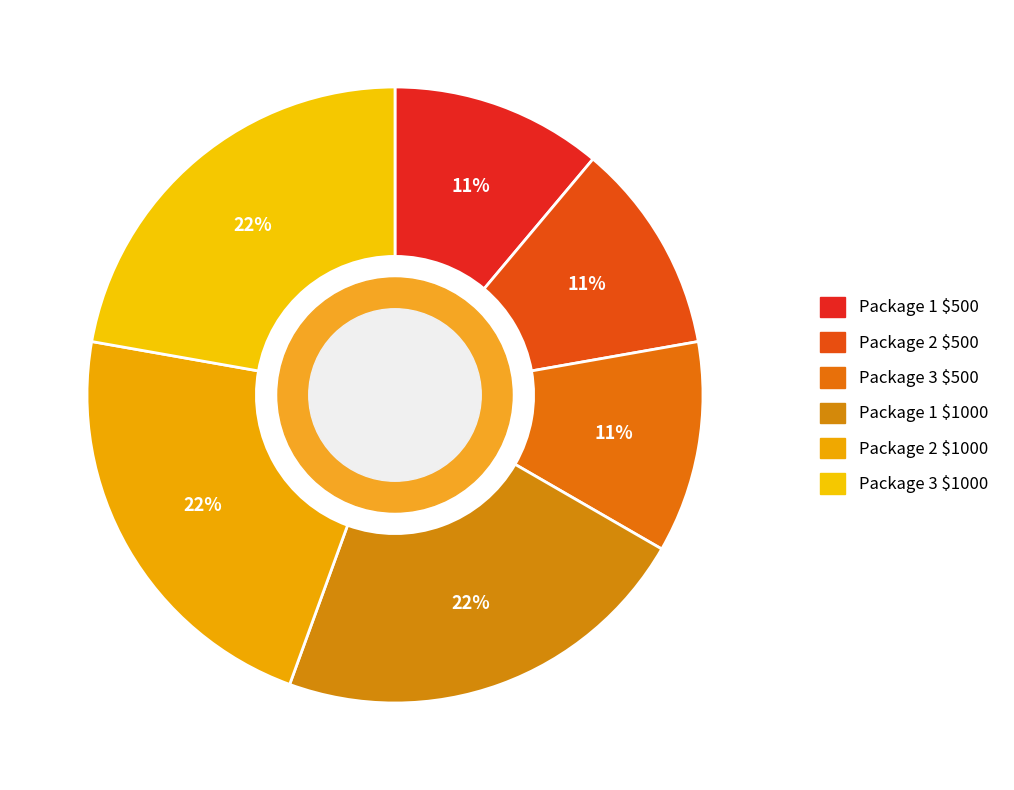

How many segments does this pie chart have?

6